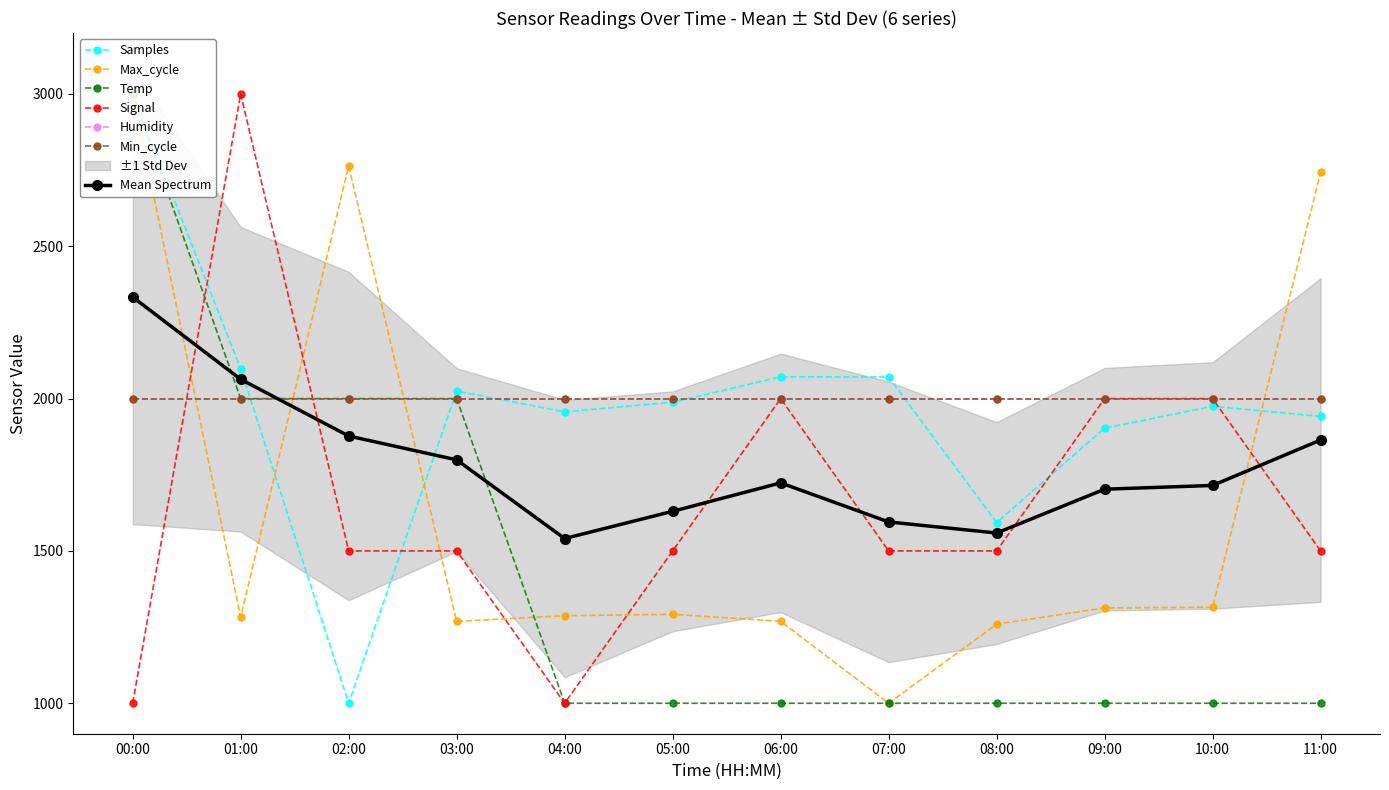

What is the total value across all series at 04:00?

5243.9